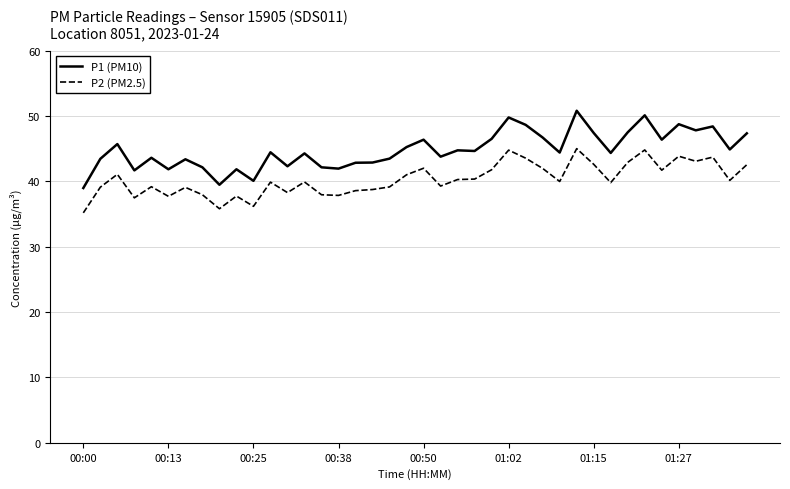

List the series in order of their peak value, lowest first.

P2 (PM2.5), P1 (PM10)